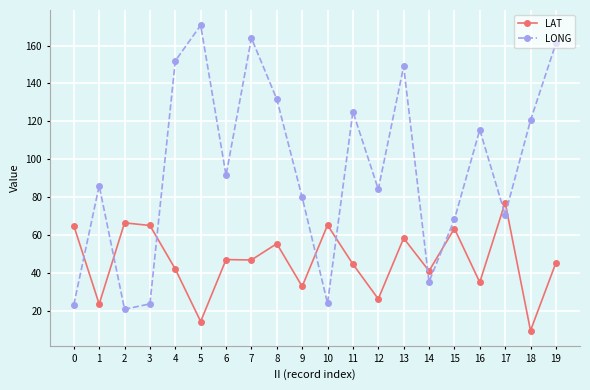

What are all the series names shown in the legend?

LAT, LONG